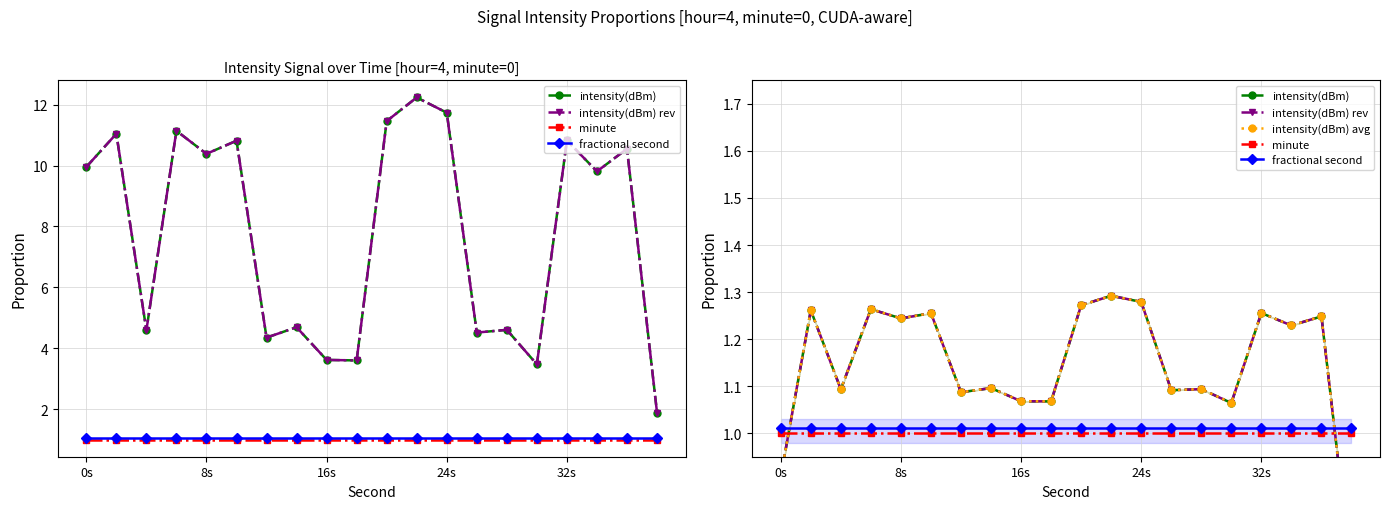

List the series in order of their peak value, lowest first.

minute, fractional second, intensity(dBm), intensity(dBm) rev, intensity(dBm) avg